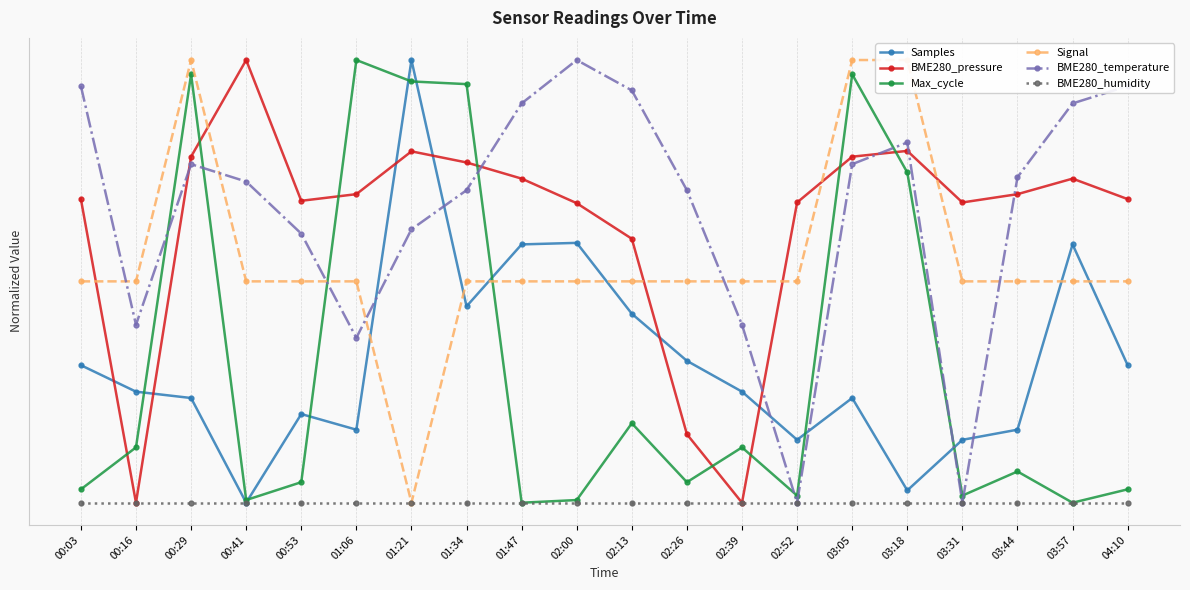

The Max_cycle series shows 0.1 at 02:39. True or false?

False